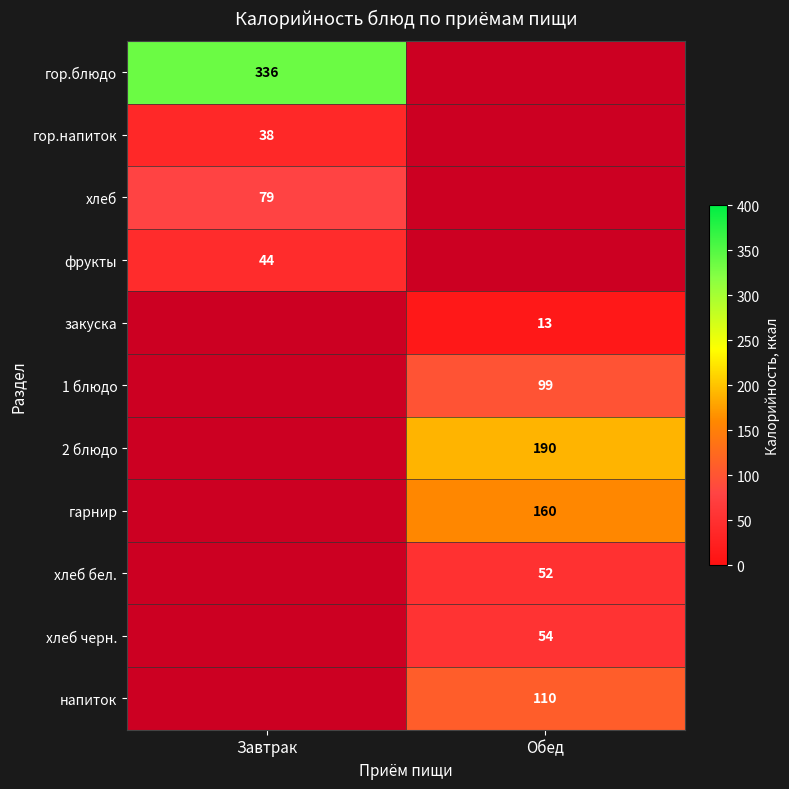

The 2 блюдо series shows 190 at Обед. True or false?

True